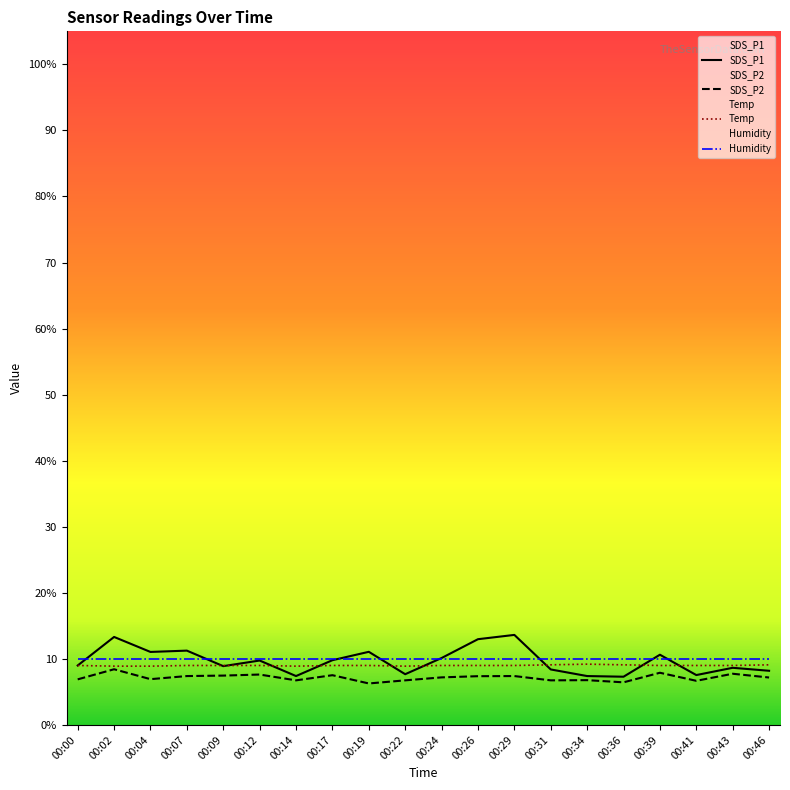

Which series ends up on top after the final intersection of Humidity and SDS_P1?

Humidity